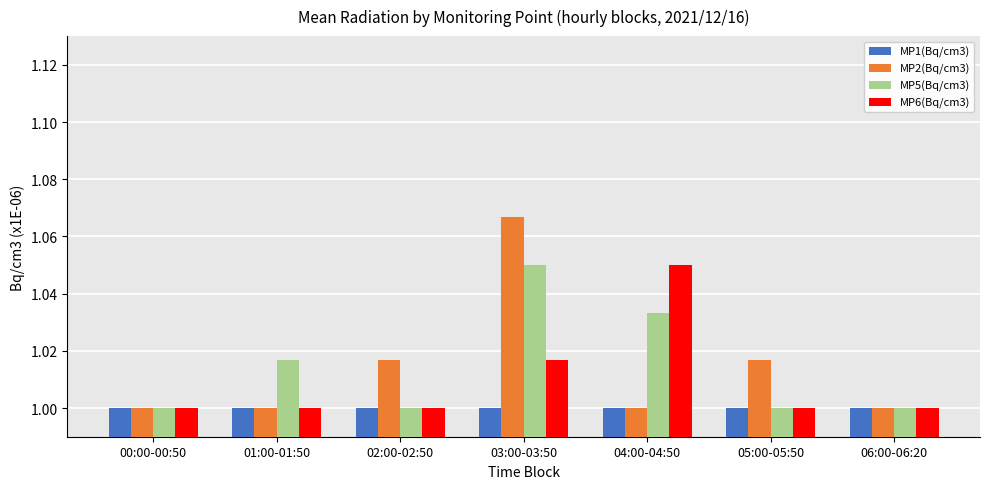

The value of MP1(Bq/cm3) at 00:00-00:50 is 1.0. True or false?

True